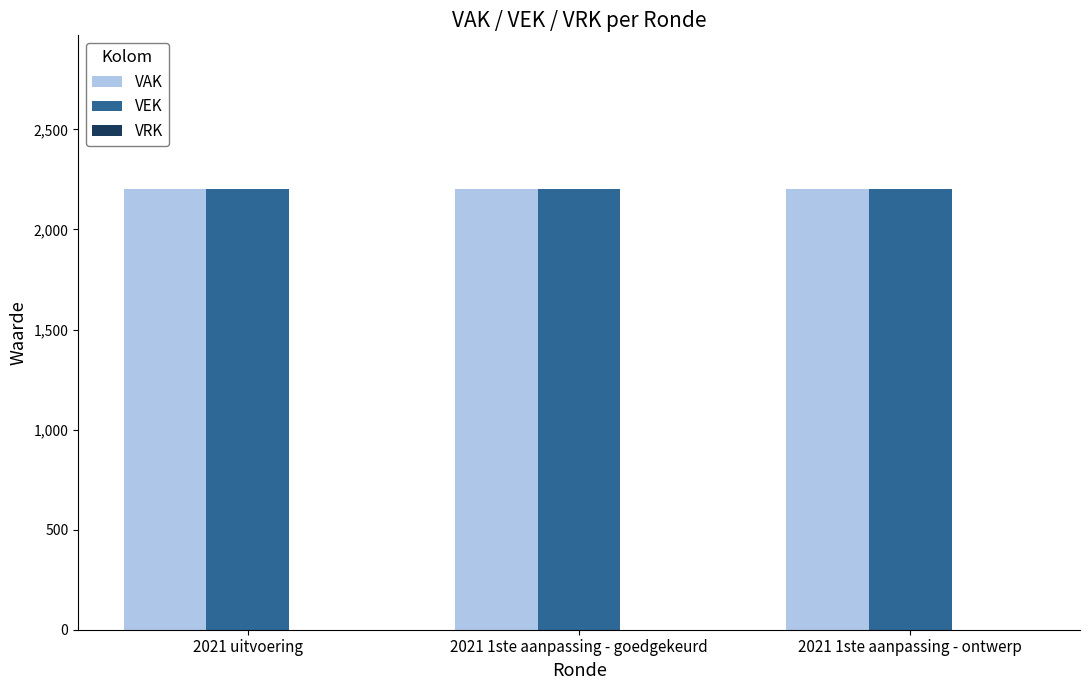

Does the chart contain stacked bars?

No